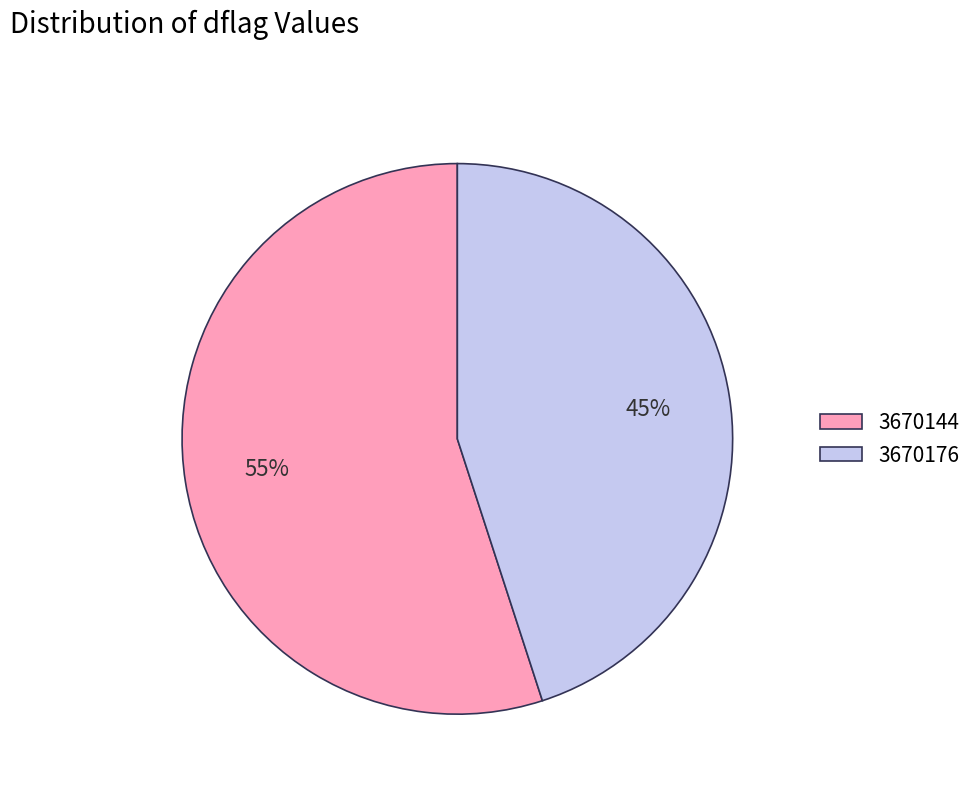

How many slices are in this pie chart?

2